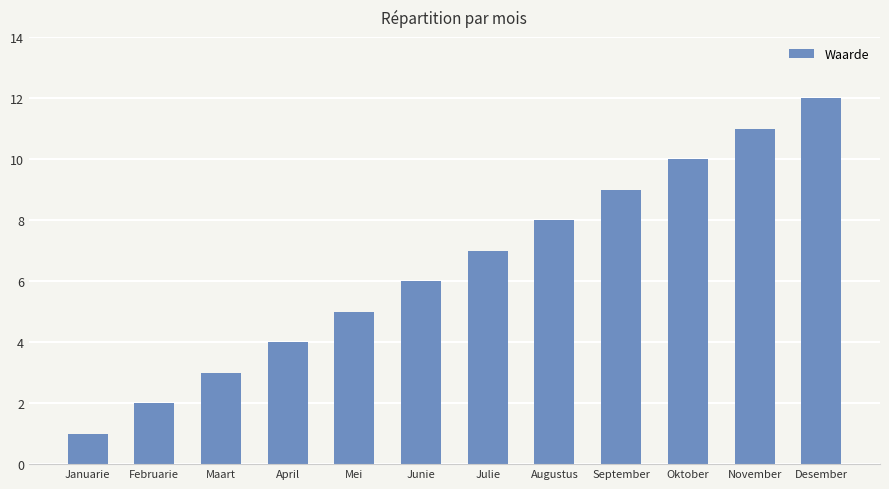

What is the sum of all values?

78